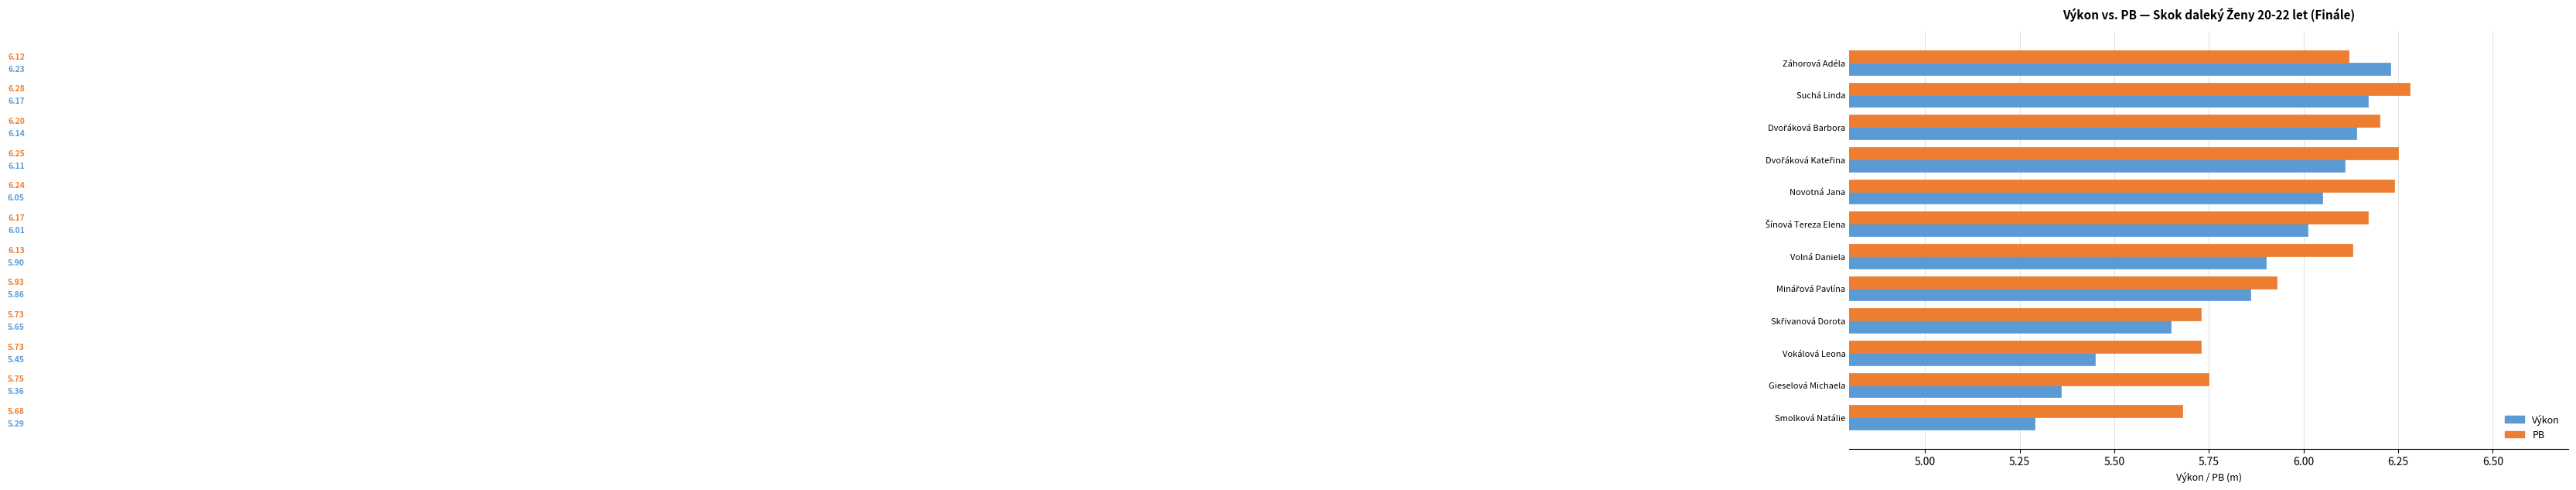

Is the value of Výkon at Suchá Linda greater than the value of PB at Gieselová Michaela?

Yes